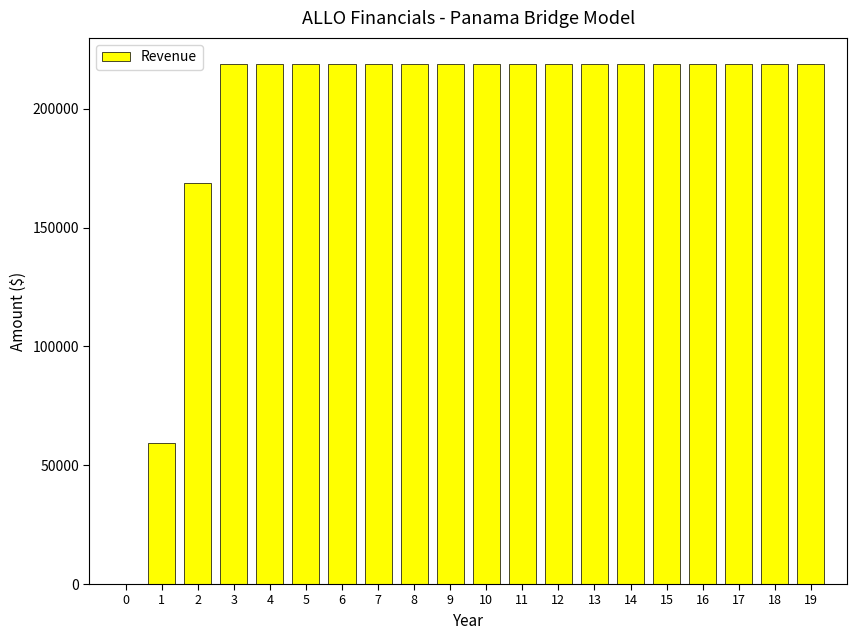

What is the ratio of the value at 3 to the value at 18?

1.0